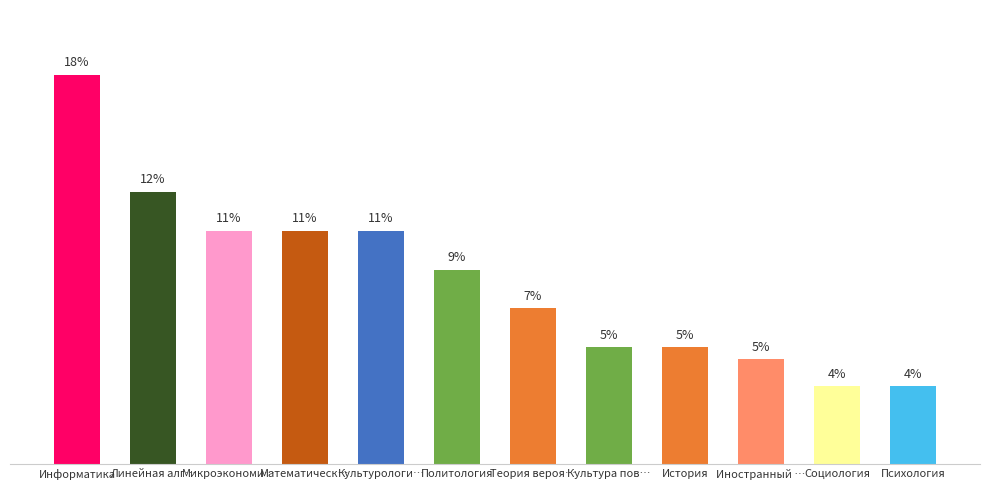

List the labels in order of value, smallest first.

Социология, Психология, Иностранный …, Культура пов…, История, Теория вероя…, Политология, Микроэкономи…, Математическ…, Культурологи…, Линейная алг…, Информатика